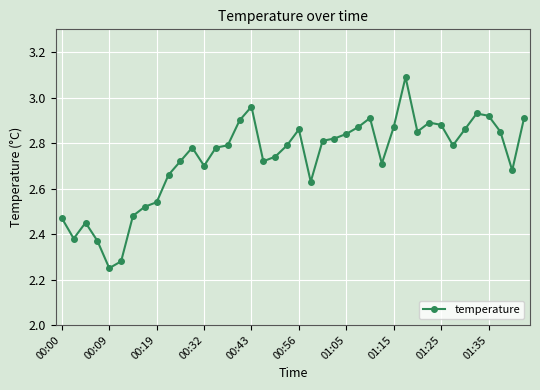

What is the difference between the maximum and minimum values?

0.8